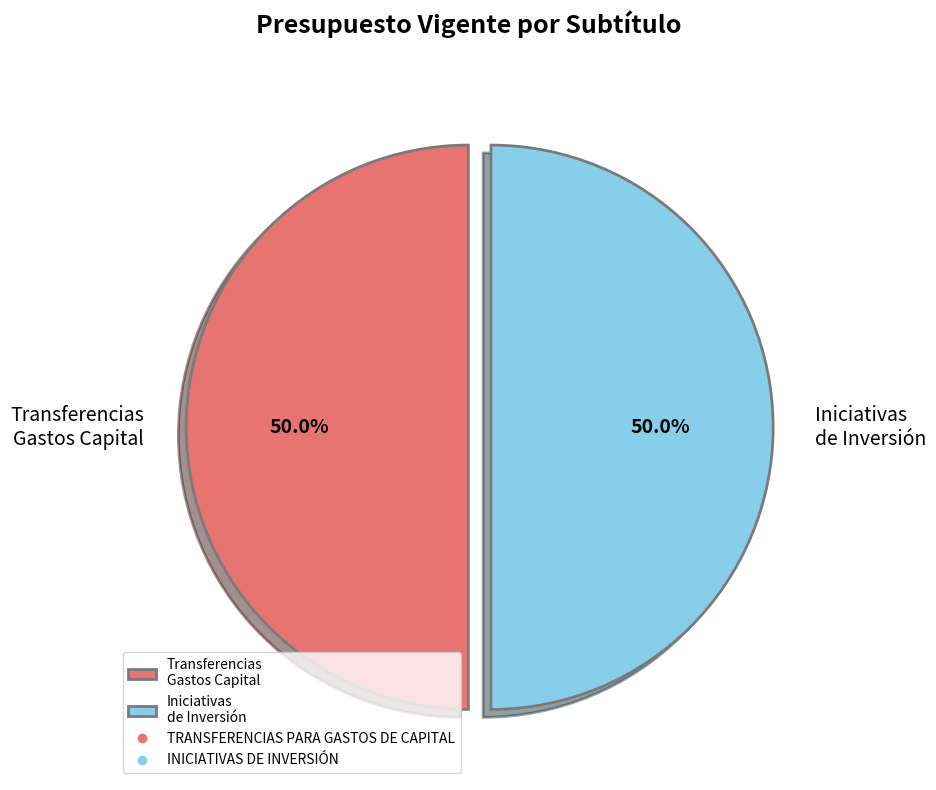

Is the sum of Iniciativas de Inversión and Transferencias Gastos Capital greater than half?

Yes